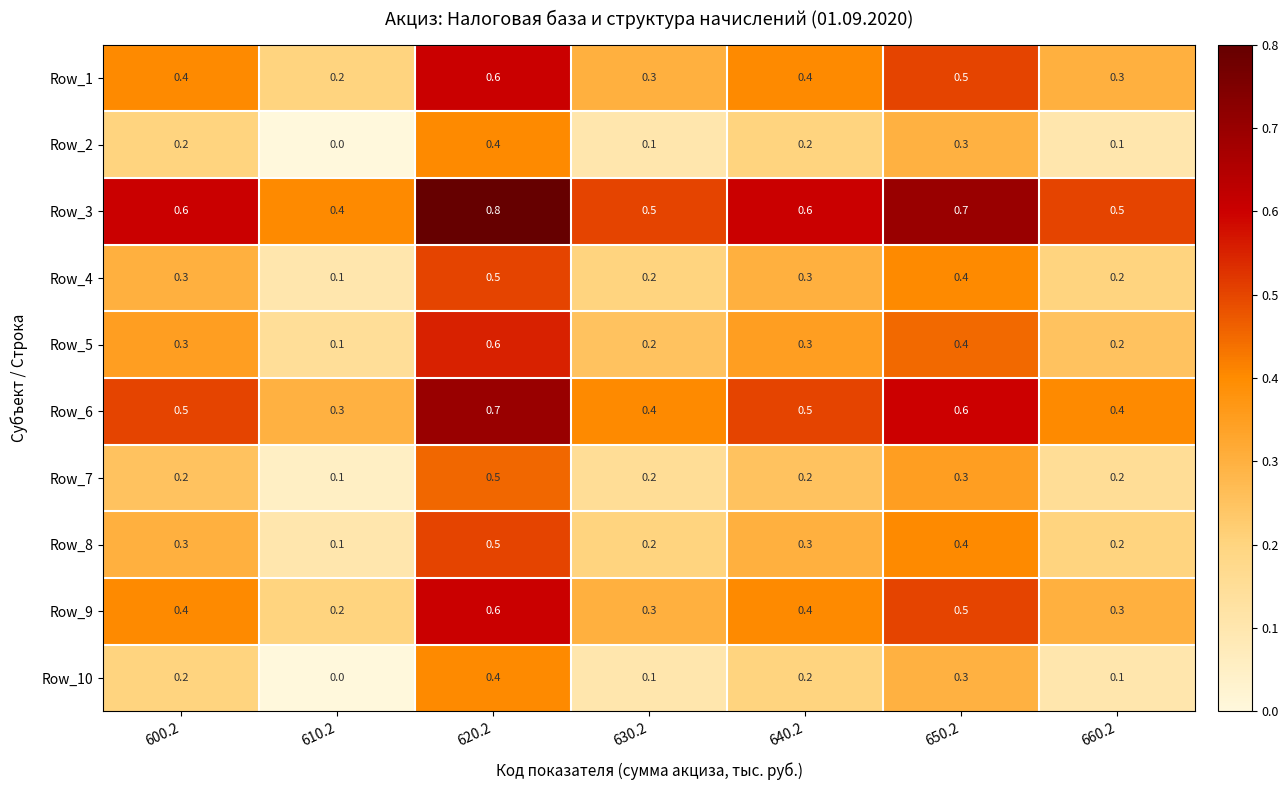

Count the Row_10 values in the range 0 to 1.

7